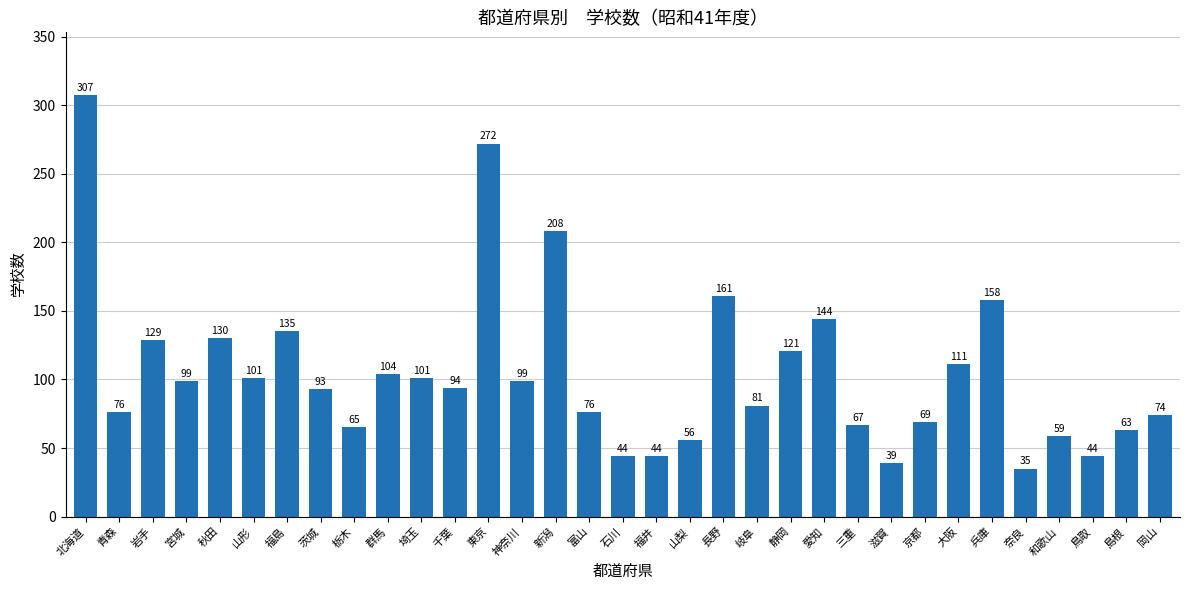

What is the label of the 21st bar from the left?

岐阜